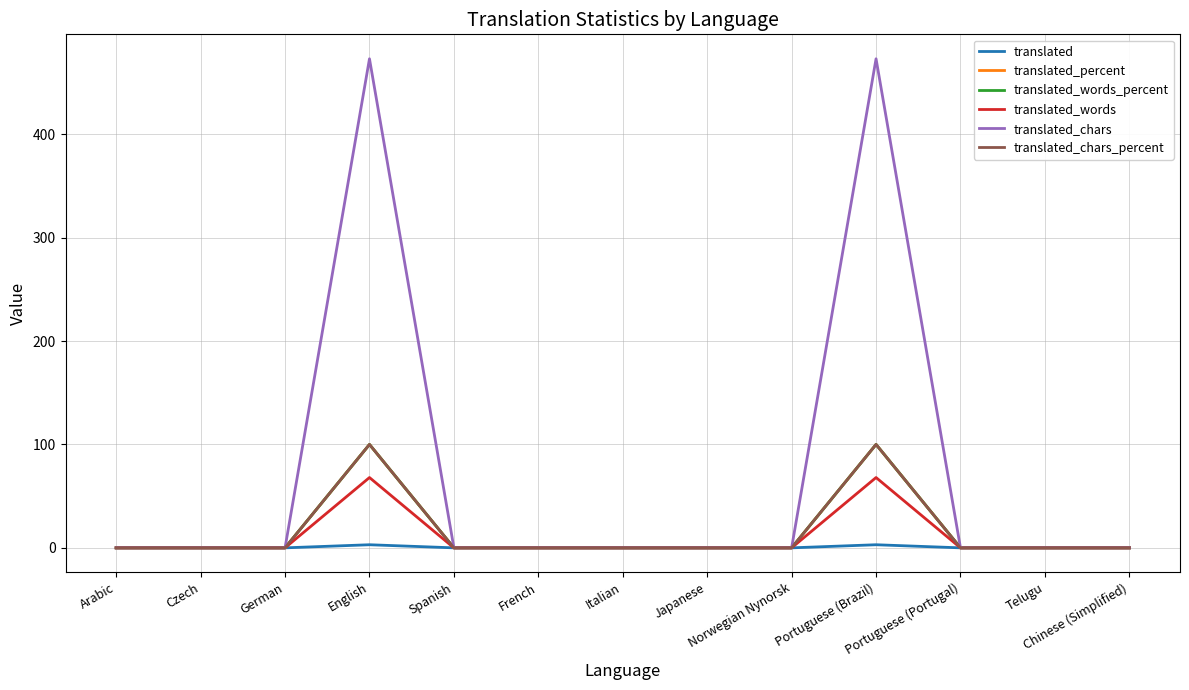

Does the chart have visible grid lines?

Yes